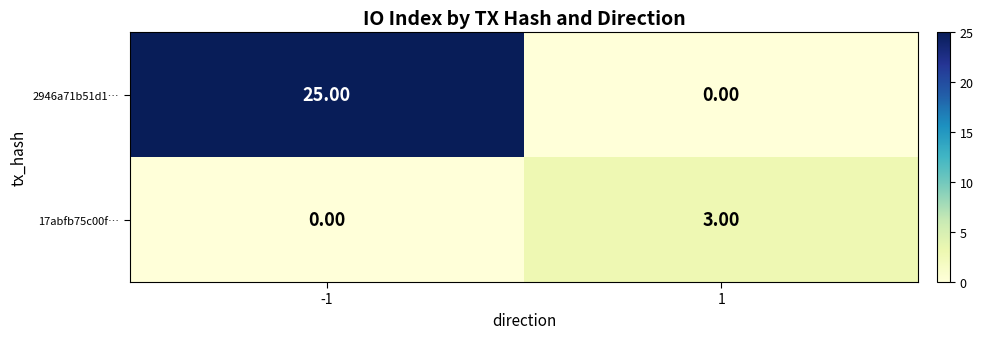

At how many categories does at least one series exceed 17?

1